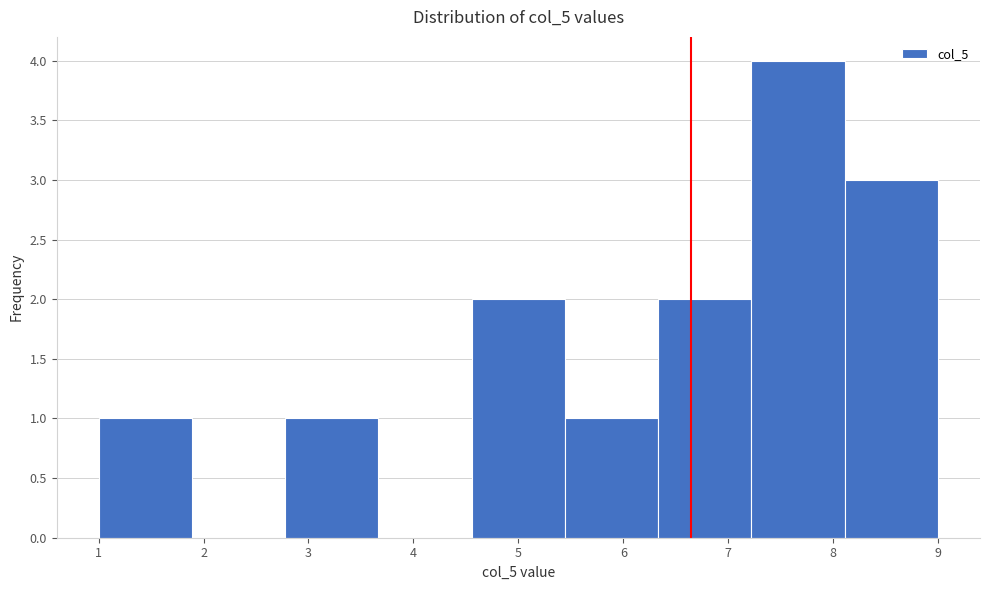

Reading left to right, transcribe this chart: for each bar, give the range it covers on the x-axis and its height. Neither the bar edges nor the heights are printed on the chart, so give them approximately, as read against the axes.

1.0 to 1.9: 1
1.9 to 2.8: 0
2.8 to 3.7: 1
3.7 to 4.6: 0
4.6 to 5.4: 2
5.4 to 6.3: 1
6.3 to 7.2: 2
7.2 to 8.1: 4
8.1 to 9.0: 3